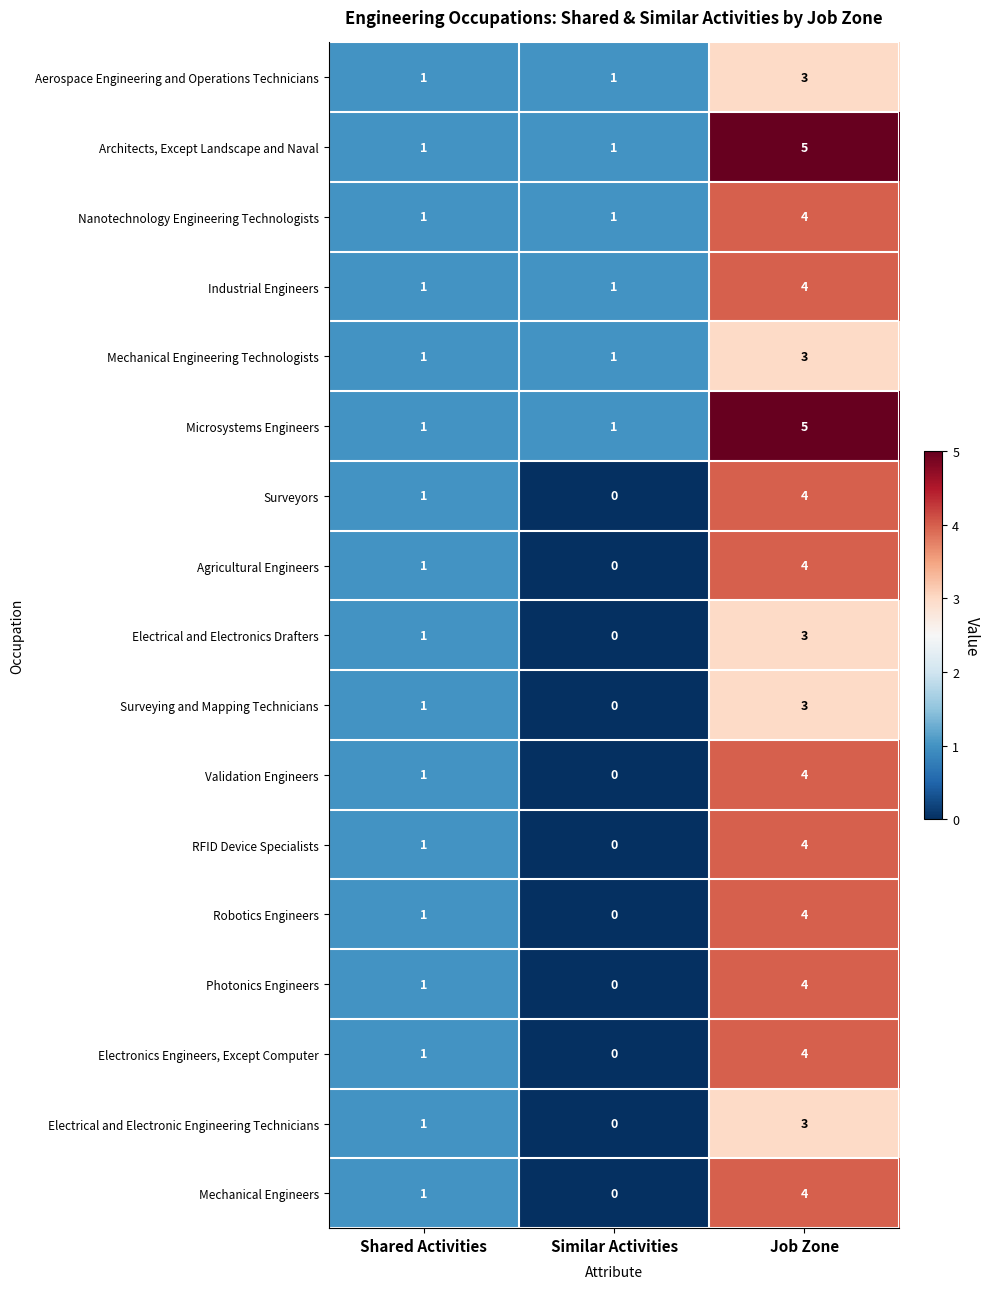

What is the maximum value for Mechanical Engineering Technologists?

3